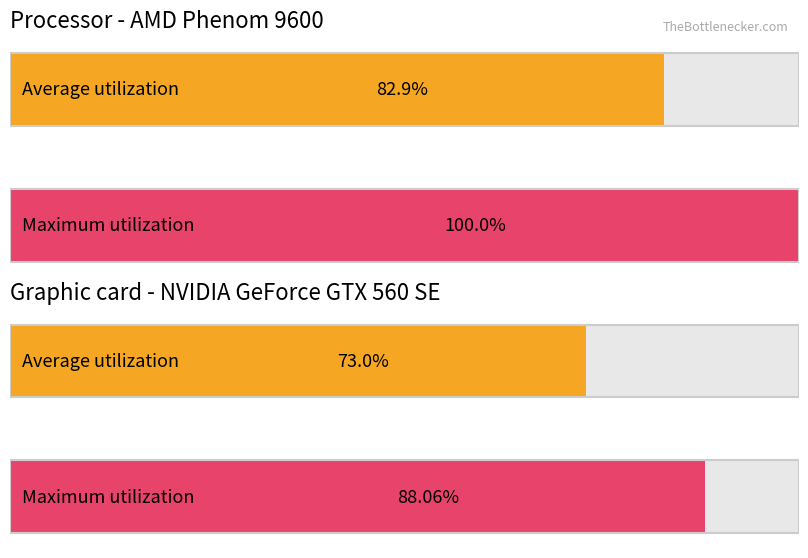

True or false: Maximum utilization has a value of 19 at 11.

False